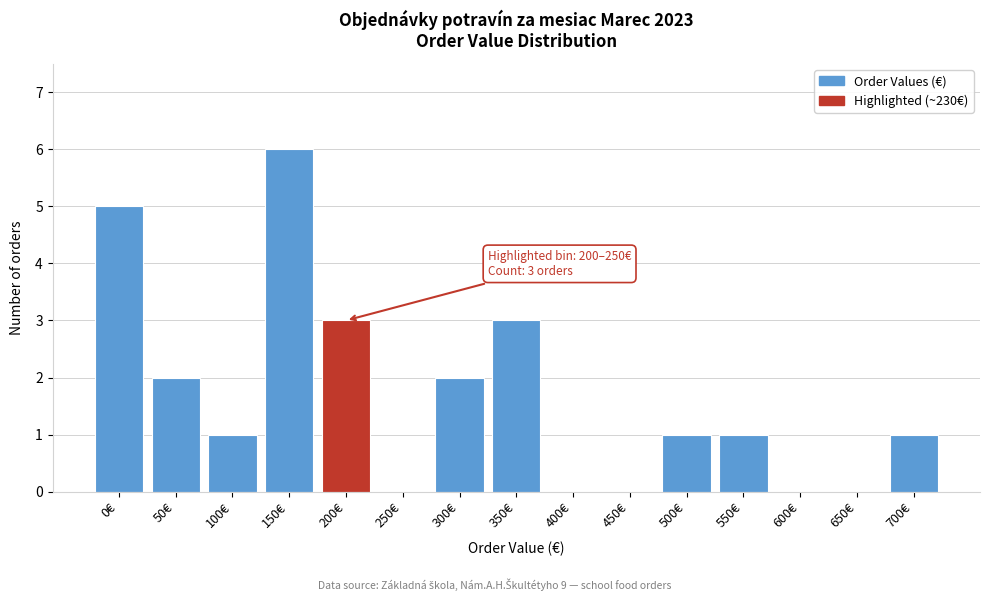

Reading left to right, what are all the values shown in this chart?

0€=5	50€=2	100€=1	150€=6	200€=3	250€=0	300€=2	350€=3	400€=0	450€=0	500€=1	550€=1	600€=0	650€=0	700€=1